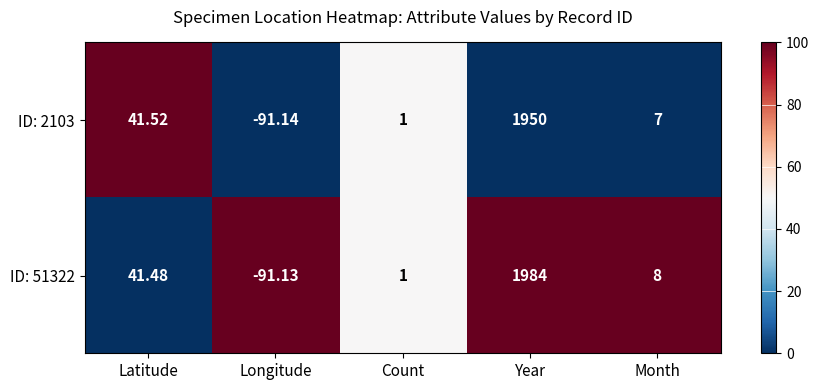

List the labels in order of ID: 2103 value, largest first.

Year, Latitude, Month, Count, Longitude